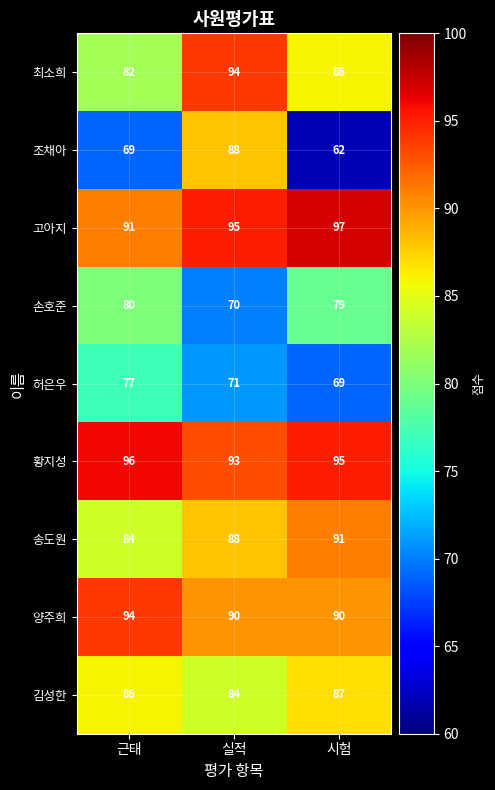

Where is 조채아 nearest to the value 75?

근태